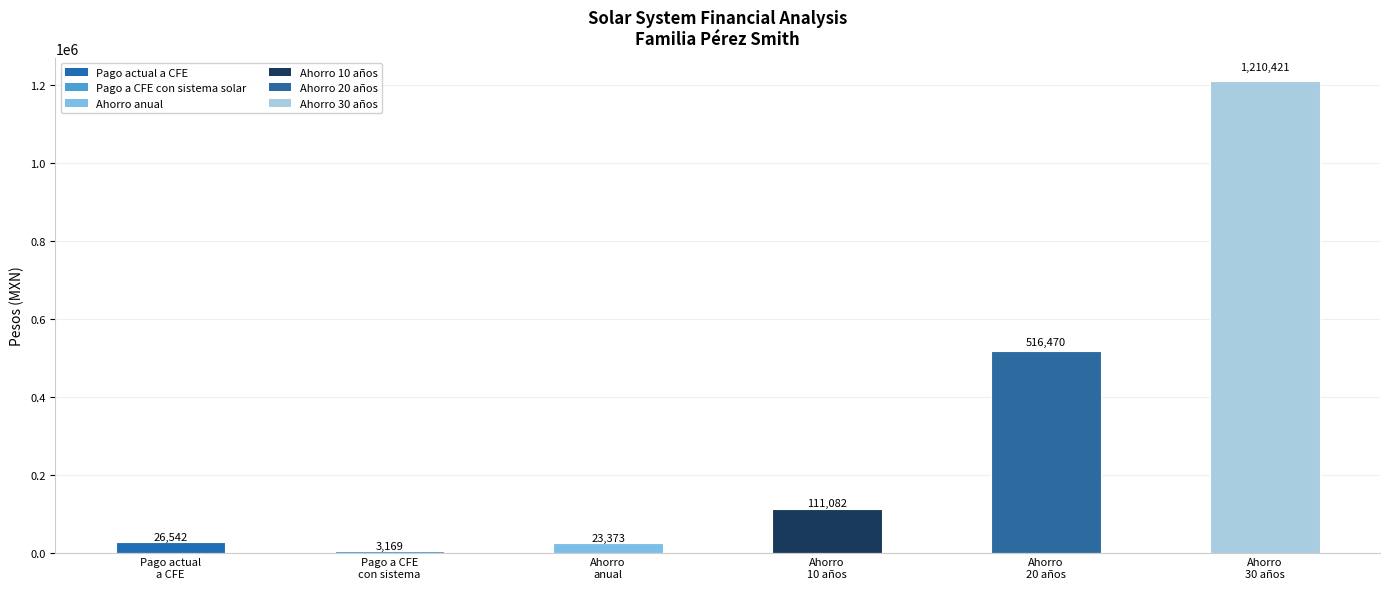

Which category has the highest value across all series?

Ahorro
30 años